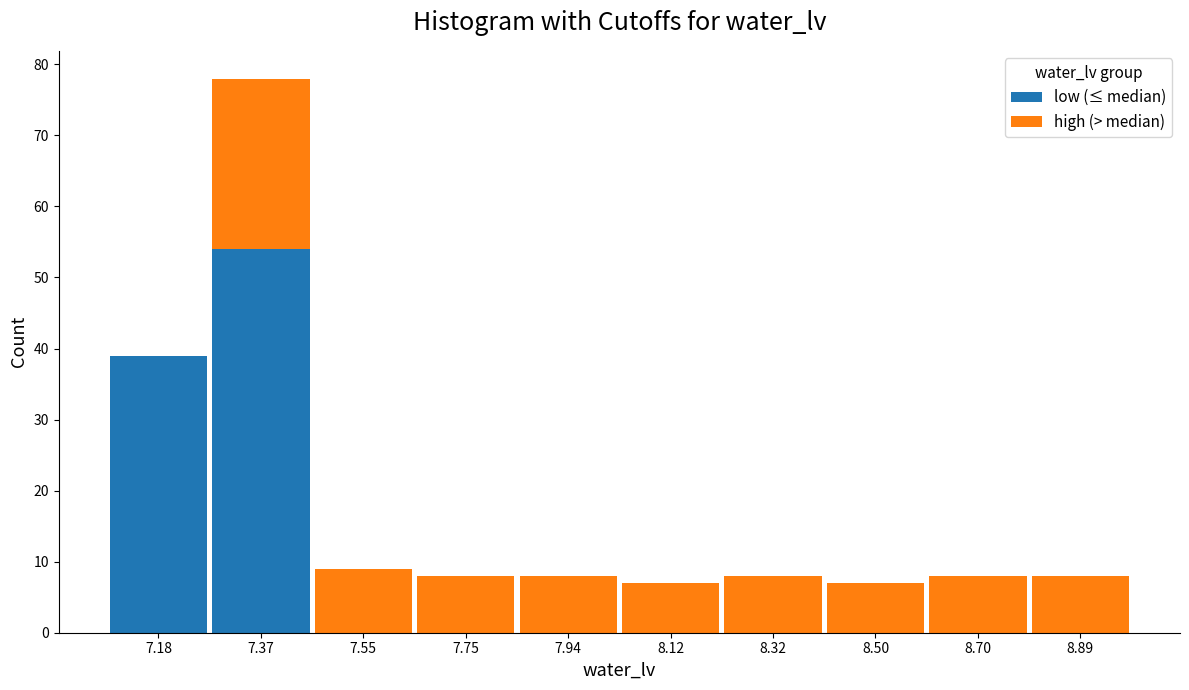

What is the total height of the stacked bar covering 7.08 to 7.27 on the x-axis? Neither the bar edges nor the heights are printed on the chart, so give them approximately, as read against the axes.

39